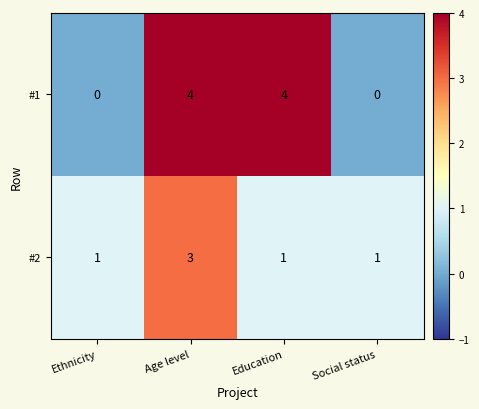

What is the spread (max minus min) of values at Education?

3